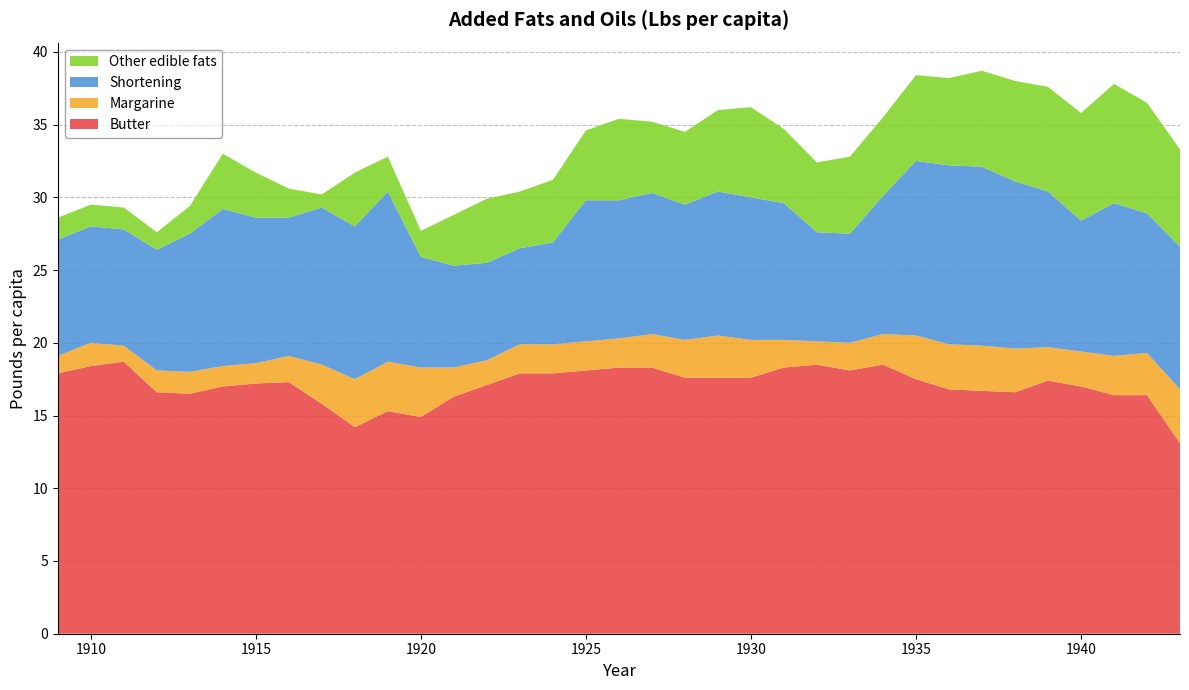

Reading right to left, extract all data points from this chart.

Butter: 1943=13.1	1942=16.4	1941=16.4	1940=17.0	1939=17.4	1938=16.6	1937=16.7	1936=16.8	1935=17.5	1934=18.5	1933=18.1	1932=18.5	1931=18.3	1930=17.6	1929=17.6	1928=17.6	1927=18.3	1926=18.3	1925=18.1	1924=17.9	1923=17.9	1922=17.1	1921=16.3	1920=14.9	1919=15.3	1918=14.2	1917=15.8	1916=17.3	1915=17.2	1914=17.0	1913=16.5	1912=16.6	1911=18.7	1910=18.4	1909=17.9
Margarine: 1943=3.7	1942=2.9	1941=2.7	1940=2.4	1939=2.3	1938=3.0	1937=3.1	1936=3.1	1935=3.0	1934=2.1	1933=1.9	1932=1.6	1931=1.9	1930=2.6	1929=2.9	1928=2.6	1927=2.3	1926=2.0	1925=2.0	1924=2.0	1923=2.0	1922=1.7	1921=2.0	1920=3.4	1919=3.4	1918=3.3	1917=2.7	1916=1.8	1915=1.4	1914=1.4	1913=1.5	1912=1.5	1911=1.1	1910=1.6	1909=1.2
Shortening: 1943=9.8	1942=9.6	1941=10.5	1940=9.0	1939=10.7	1938=11.5	1937=12.3	1936=12.3	1935=12.0	1934=9.5	1933=7.5	1932=7.5	1931=9.4	1930=9.8	1929=9.9	1928=9.3	1927=9.7	1926=9.5	1925=9.7	1924=7.0	1923=6.6	1922=6.7	1921=7.0	1920=7.6	1919=11.7	1918=10.5	1917=10.8	1916=9.5	1915=10.0	1914=10.8	1913=9.5	1912=8.3	1911=8.0	1910=8.0	1909=8.0
Other edible fats: 1943=6.7	1942=7.6	1941=8.2	1940=7.4	1939=7.2	1938=6.9	1937=6.6	1936=6.0	1935=5.9	1934=5.4	1933=5.3	1932=4.8	1931=5.1	1930=6.2	1929=5.6	1928=5.0	1927=4.9	1926=5.6	1925=4.8	1924=4.3	1923=3.9	1922=4.4	1921=3.5	1920=1.8	1919=2.4	1918=3.7	1917=0.9	1916=2.0	1915=3.1	1914=3.8	1913=1.9	1912=1.2	1911=1.5	1910=1.5	1909=1.5